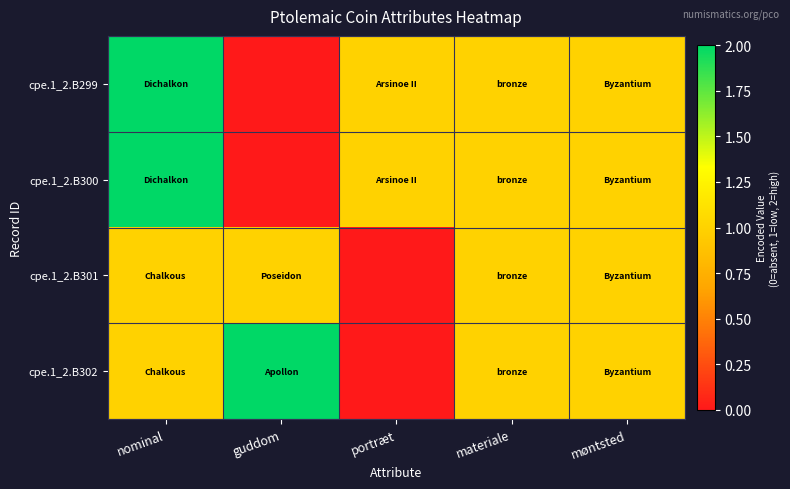

How many series are shown in this chart?

4